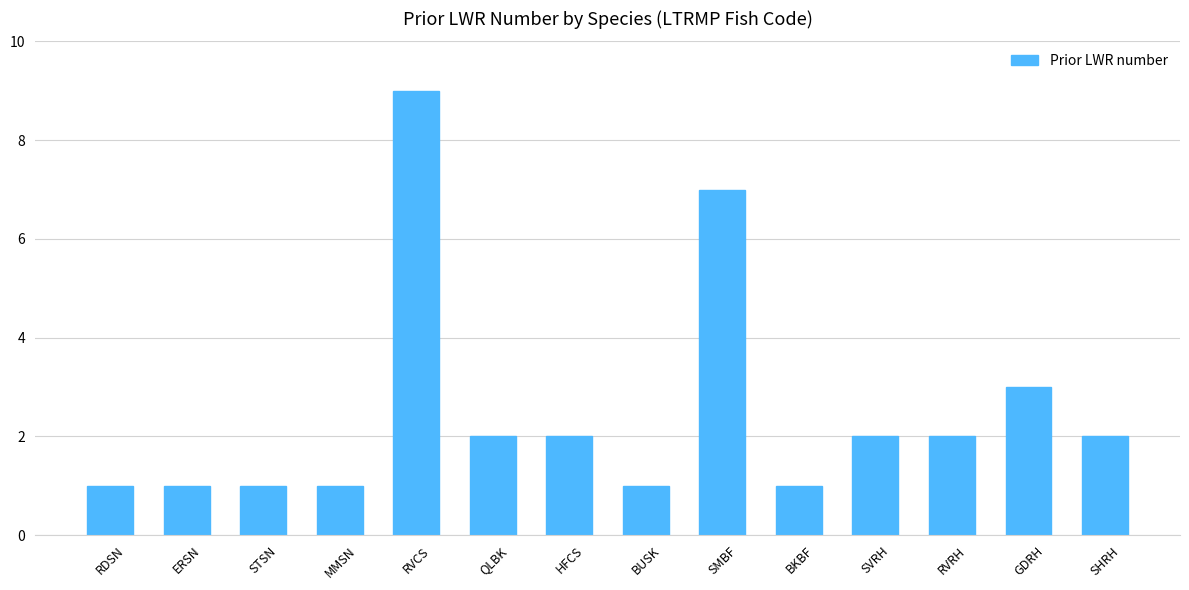

What is the label of the 1st bar from the right?

SHRH